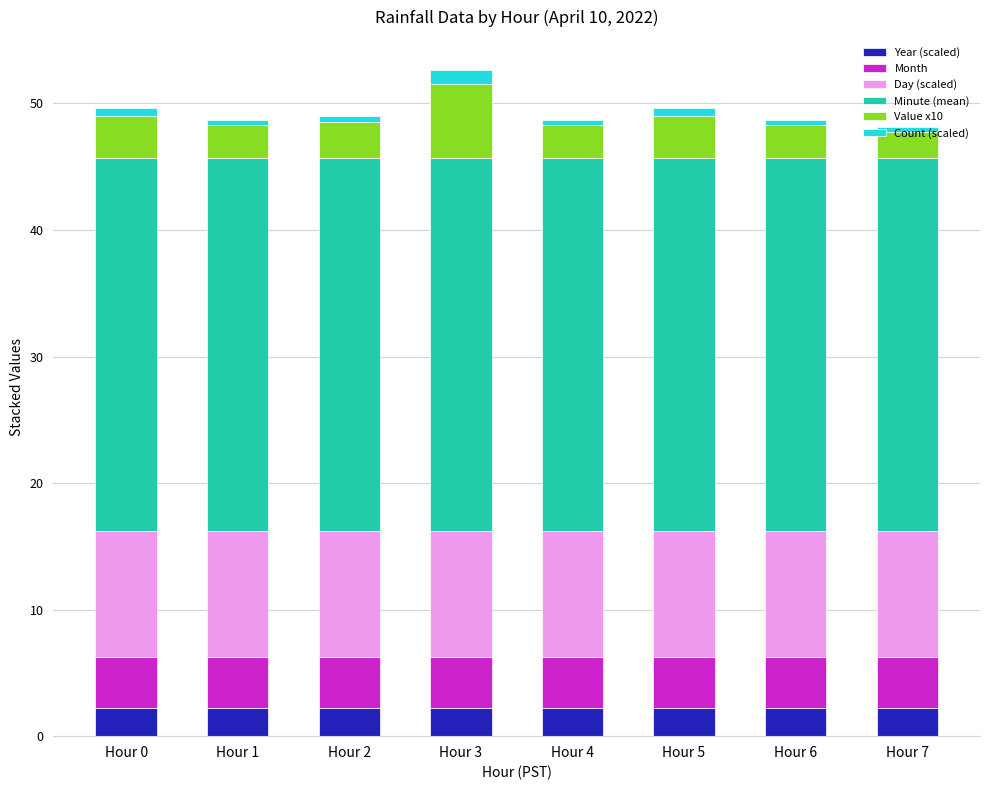

Which series has the widest spread of values?

Value x10